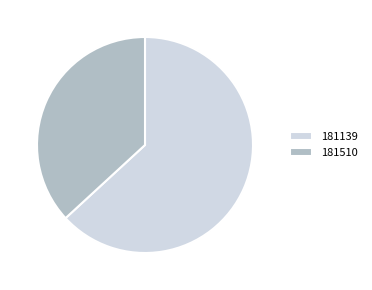

Approximately how many times larger is the value at 181139 compared to 181510?

1.7